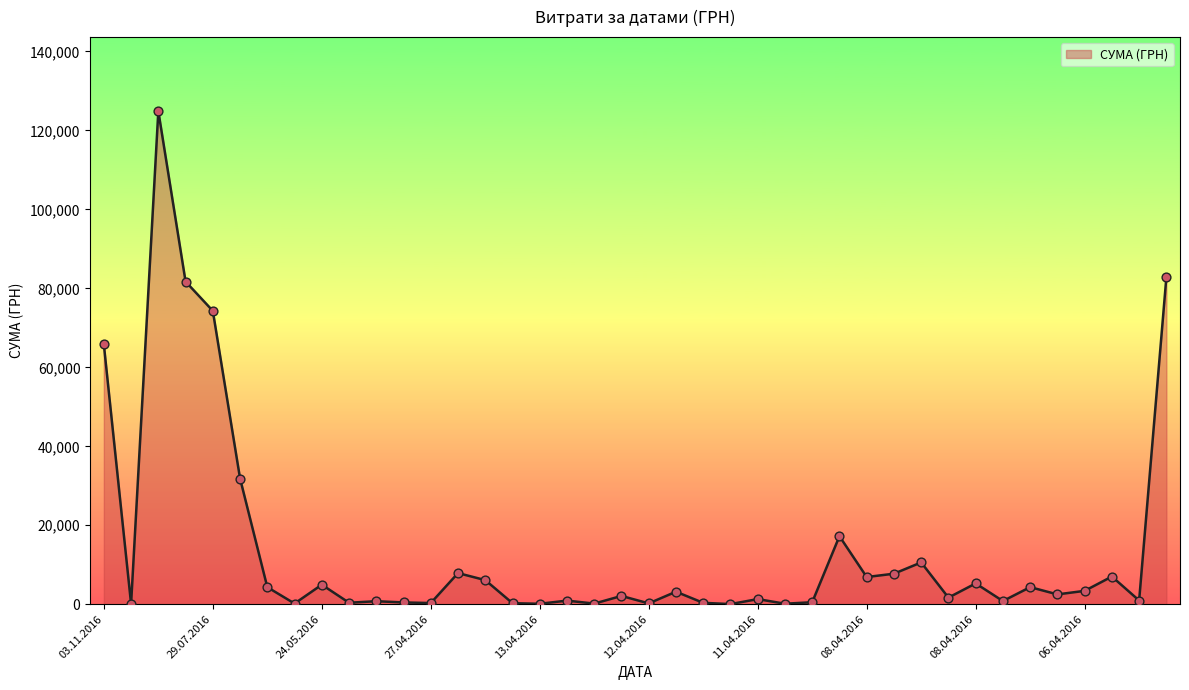

What is the difference between the maximum and minimum values?

124867.4